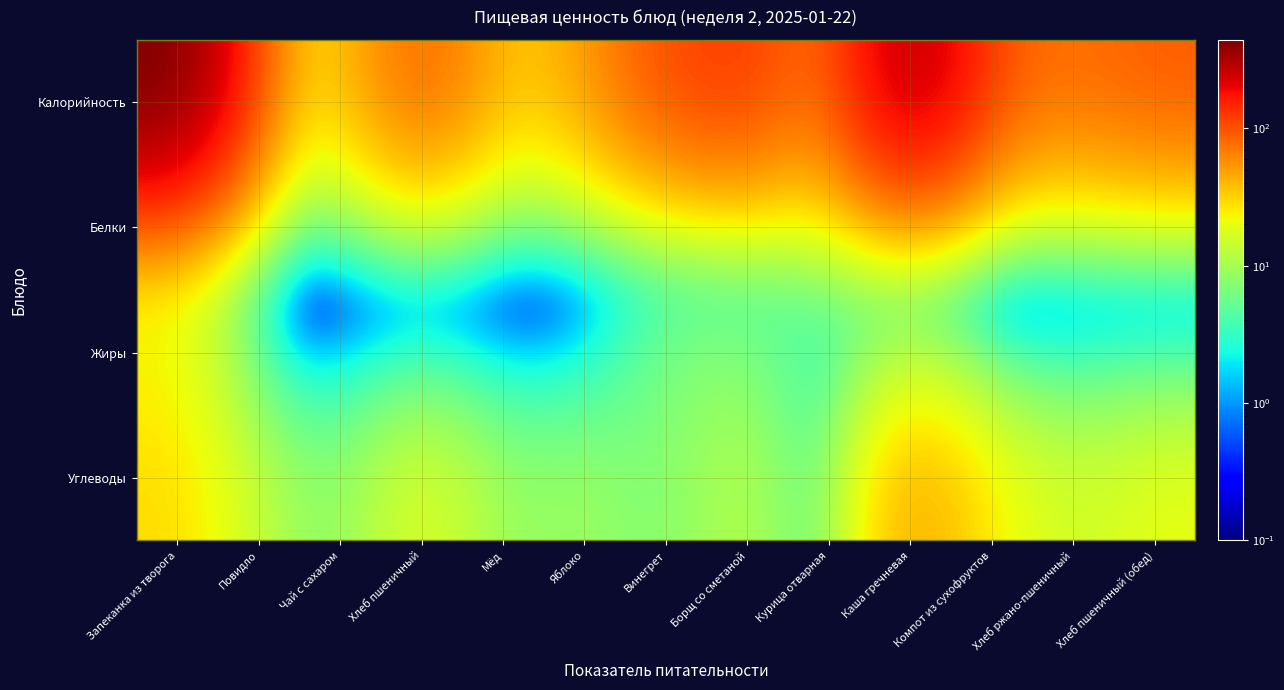

Reading left to right, transcribe all the data shown in this chart.

Калорийность: Запеканка из творога=443.3	Повидло=48.8	Чай с сахаром=26.8	Хлеб пшеничный=92.4	Мёд=30.8	Яблоко=47.0	Винегрет=106.8	Борщ со сметаной=127.1	Курица отварная=55.7	Каша гречневая=315.0	Компот из сухофруктов=93.2	Хлеб ржано-пшеничный=74.8	Хлеб пшеничный (обед)=92.4
Белки: Запеканка из творога=32.3	Повидло=0.0	Чай с сахаром=0.2	Хлеб пшеничный=3.2	Мёд=0.1	Яблоко=0.4	Винегрет=1.5	Борщ со сметаной=2.8	Курица отварная=11.6	Каша гречневая=9.8	Компот из сухофруктов=0.6	Хлеб ржано-пшеничный=2.9	Хлеб пшеничный (обед)=3.2
Жиры: Запеканка из творога=21.6	Повидло=0.0	Чай с сахаром=0.0	Хлеб пшеничный=0.5	Мёд=0.0	Яблоко=0.4	Винегрет=7.1	Борщ со сметаной=6.9	Курица отварная=0.9	Каша гречневая=7.8	Компот из сухофруктов=0.0	Хлеб ржано-пшеничный=0.5	Хлеб пшеничный (обед)=0.5
Углеводы: Запеканка из творога=30.0	Повидло=12.2	Чай с сахаром=6.5	Хлеб пшеничный=19.9	Мёд=8.0	Яблоко=9.8	Винегрет=6.0	Борщ со сметаной=13.9	Курица отварная=0.4	Каша гречневая=51.4	Компот из сухофруктов=22.7	Хлеб ржано-пшеничный=14.6	Хлеб пшеничный (обед)=19.9